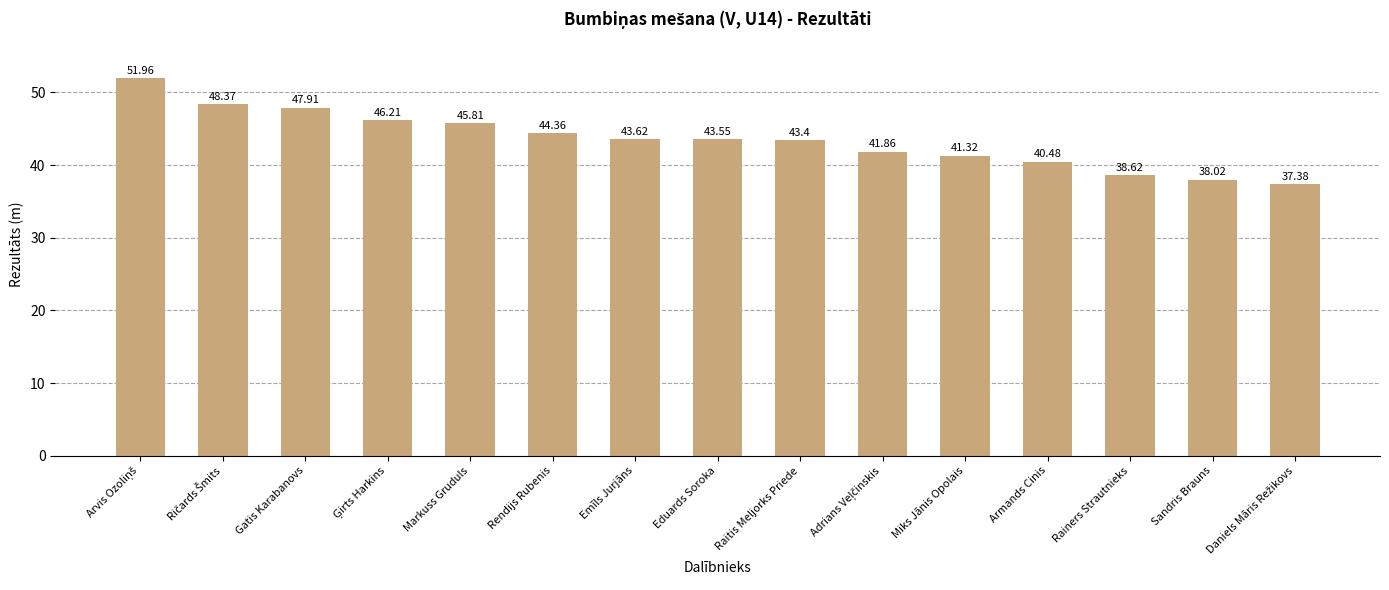

At which label is the value closest to 44?

Rendijs Rubenis